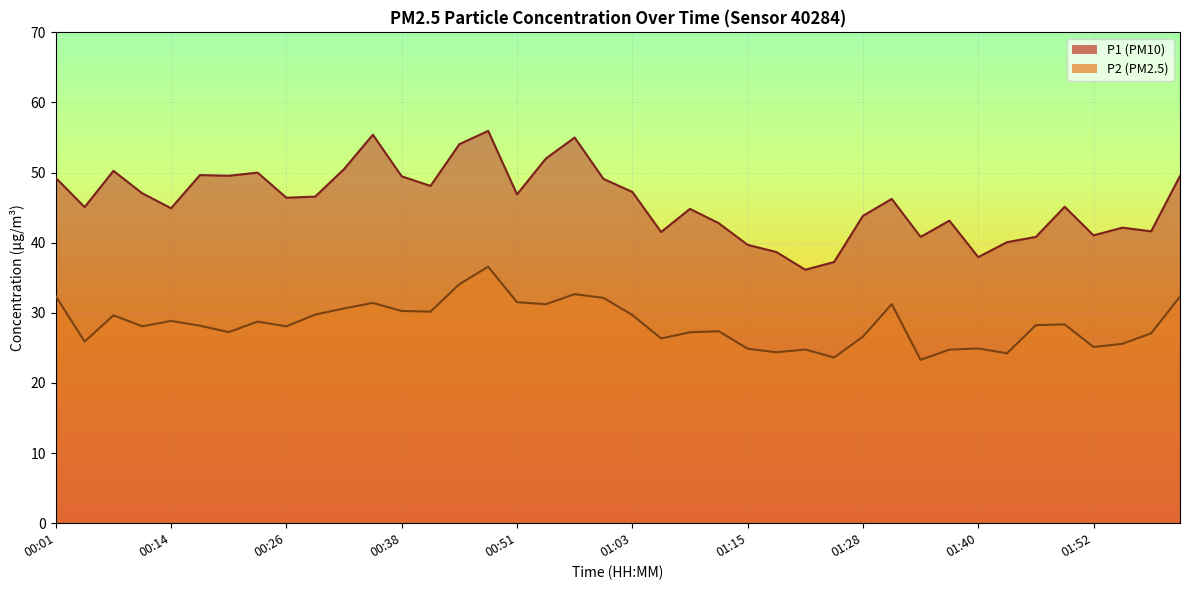

Rank the series by their maximum value, from lowest to highest.

P2, P1